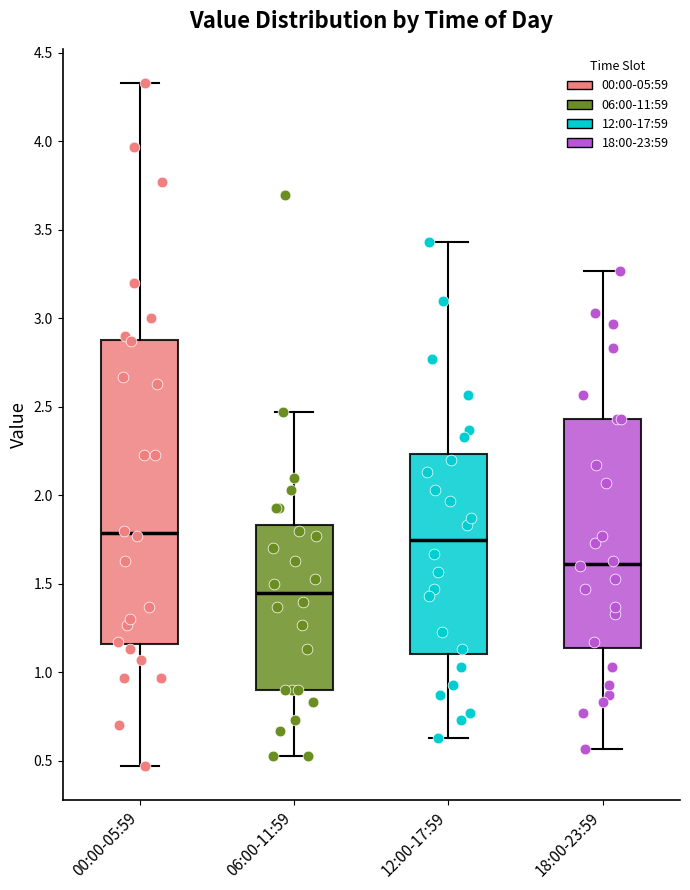

Where does the median line of the box for 00:00-05:59 sit on the y-axis? The values are not printed on the chart, so give them approximately, as read against the axis.

1.80